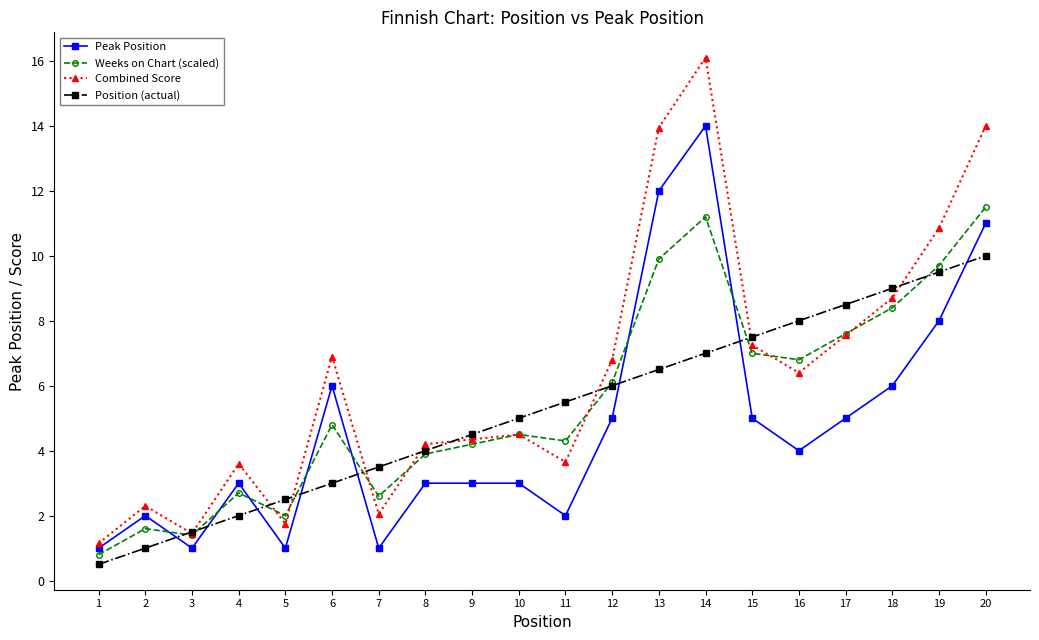

What is the difference between the maximum and second lowest values in the Combined Score series?

14.7